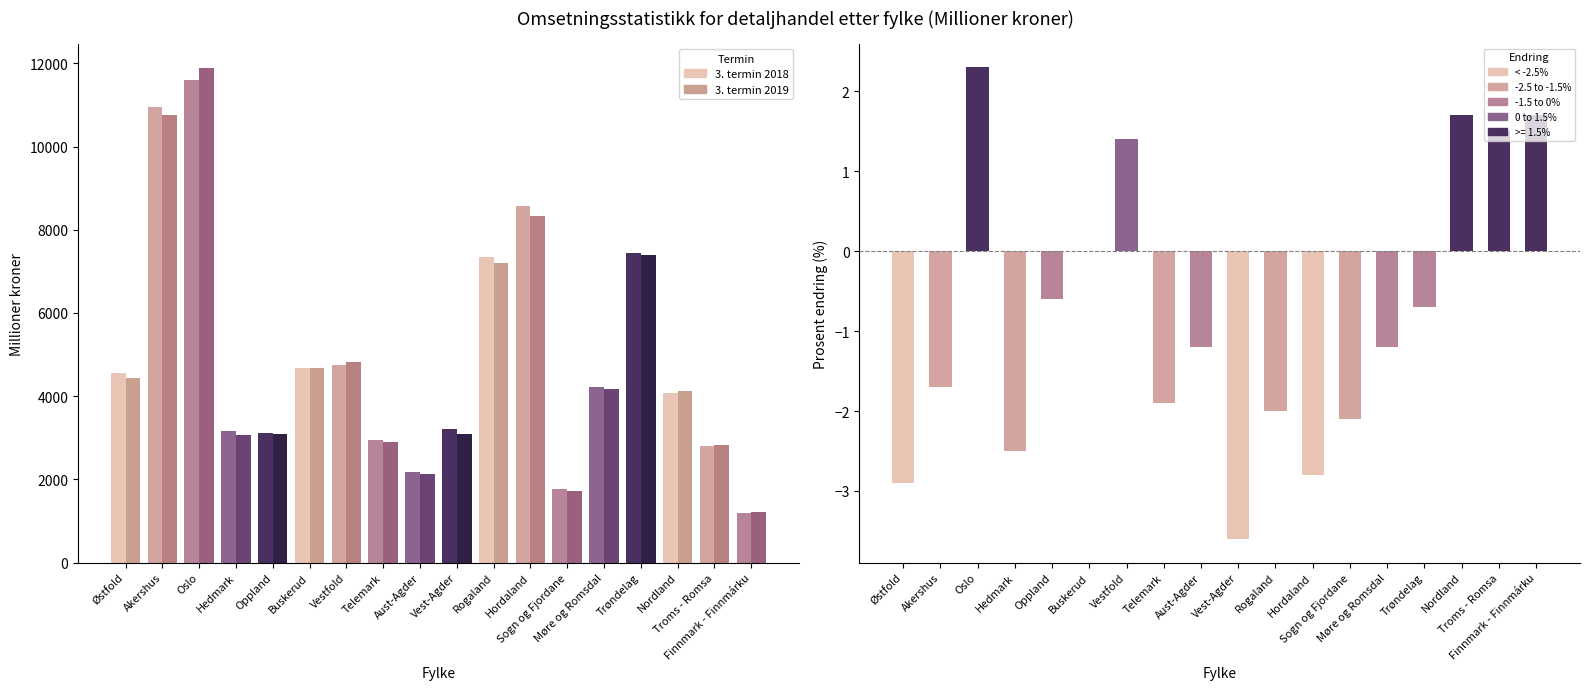

At Finnmark - Finnmárku, list the series in order from largest to smallest.

3. termin 2019, 3. termin 2018, Prosent endring